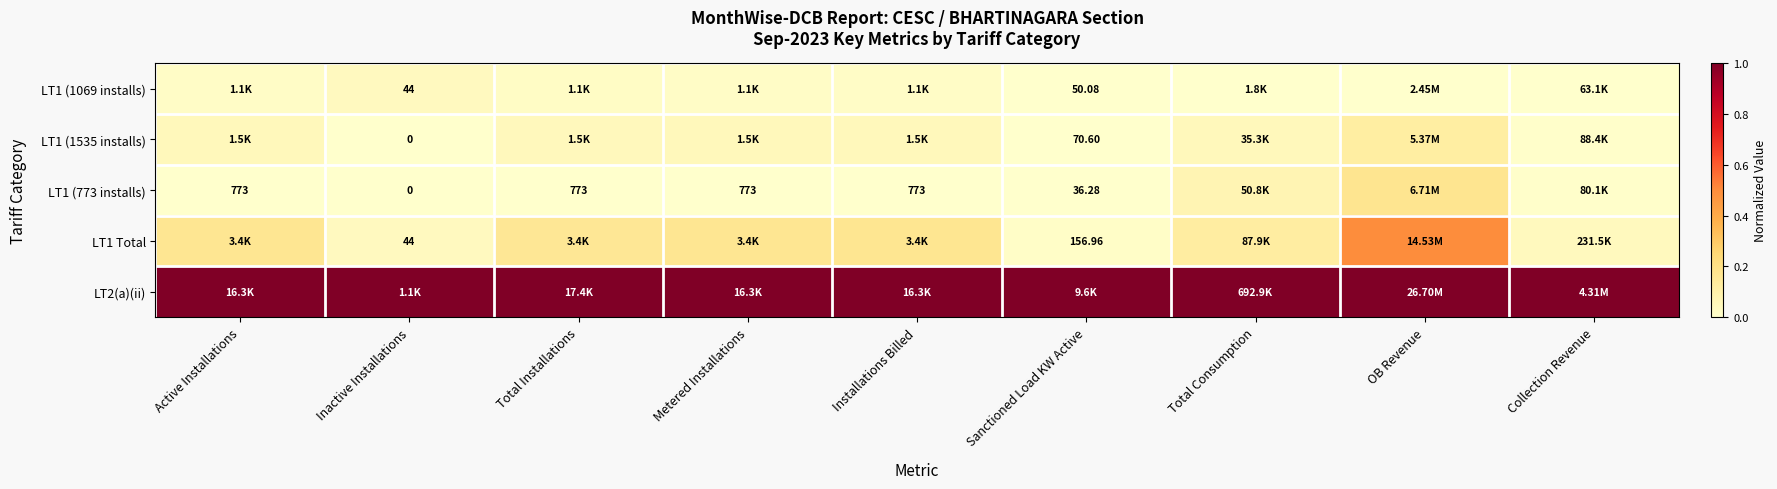

At Sanctioned Load KW Active, list the series in order from smallest to largest.

LT1 (773 installs), LT1 (1069 installs), LT1 (1535 installs), LT1 Total, LT2(a)(ii)